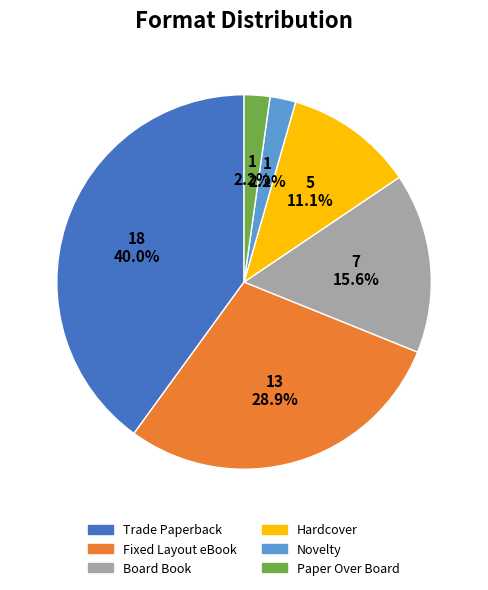

What percentage is the Board Book slice, to the nearest percent?

16%